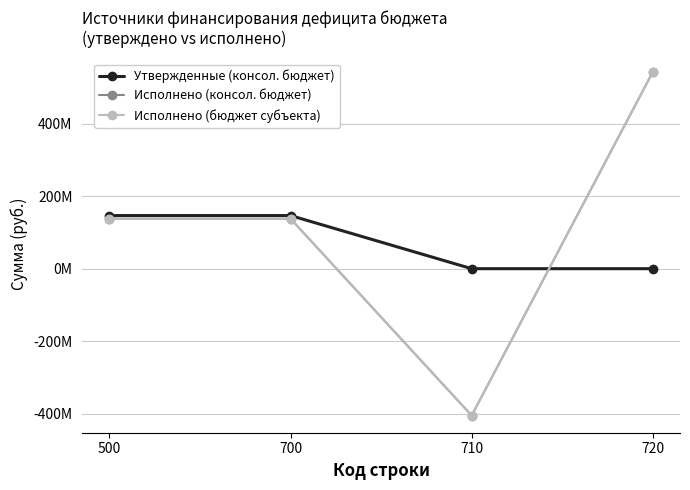

At which category is the sum across all series the highest?

720